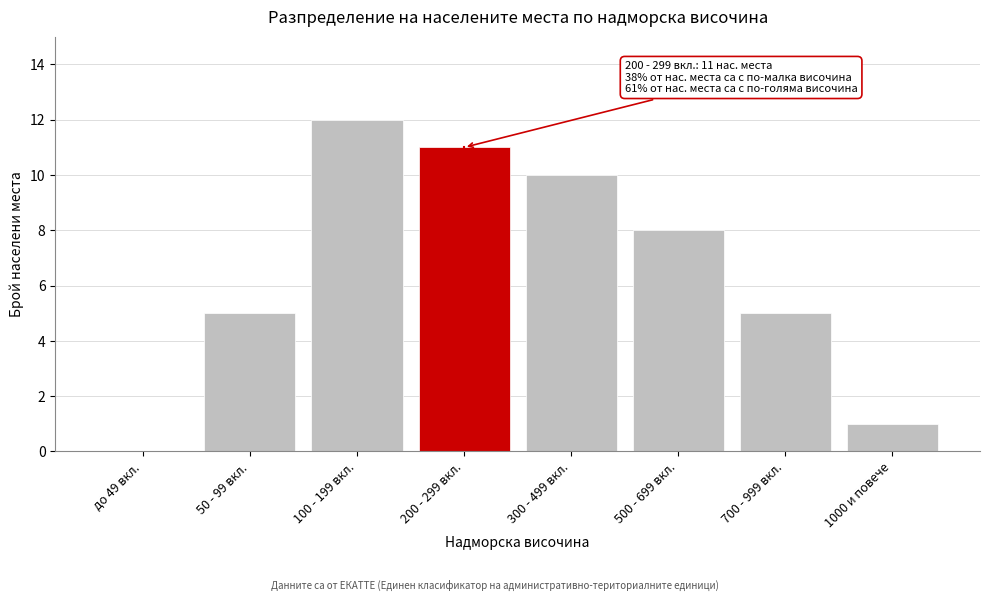

Reading left to right, what are all the values shown in this chart?

до 49 вкл.=0	50 - 99 вкл.=5	100 - 199 вкл.=12	200 - 299 вкл.=11	300 - 499 вкл.=10	500 - 699 вкл.=8	700 - 999 вкл.=5	1000 и повече=1